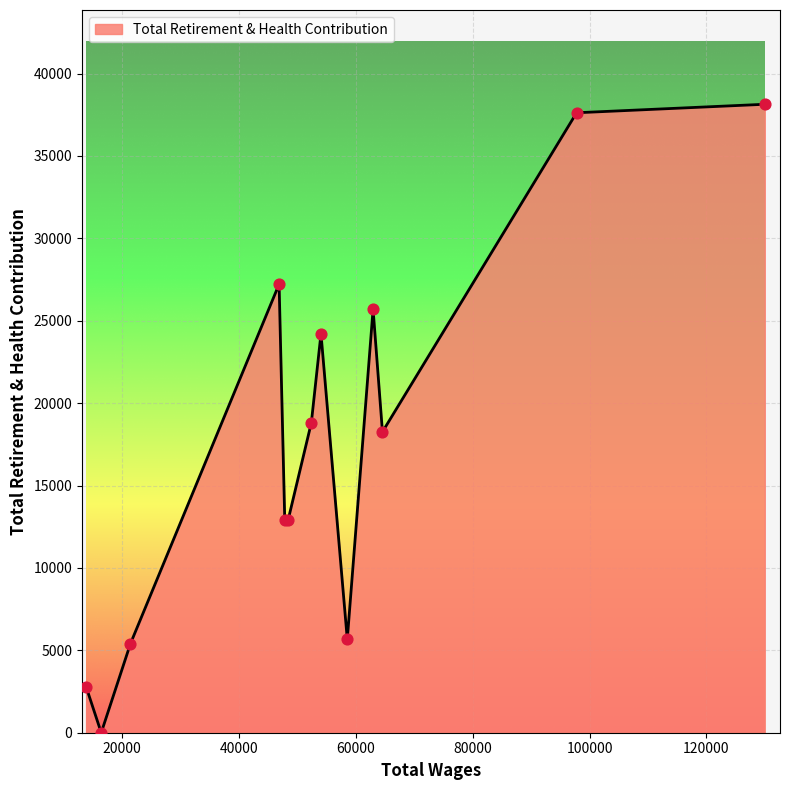

What is the maximum value shown in the chart?

38134